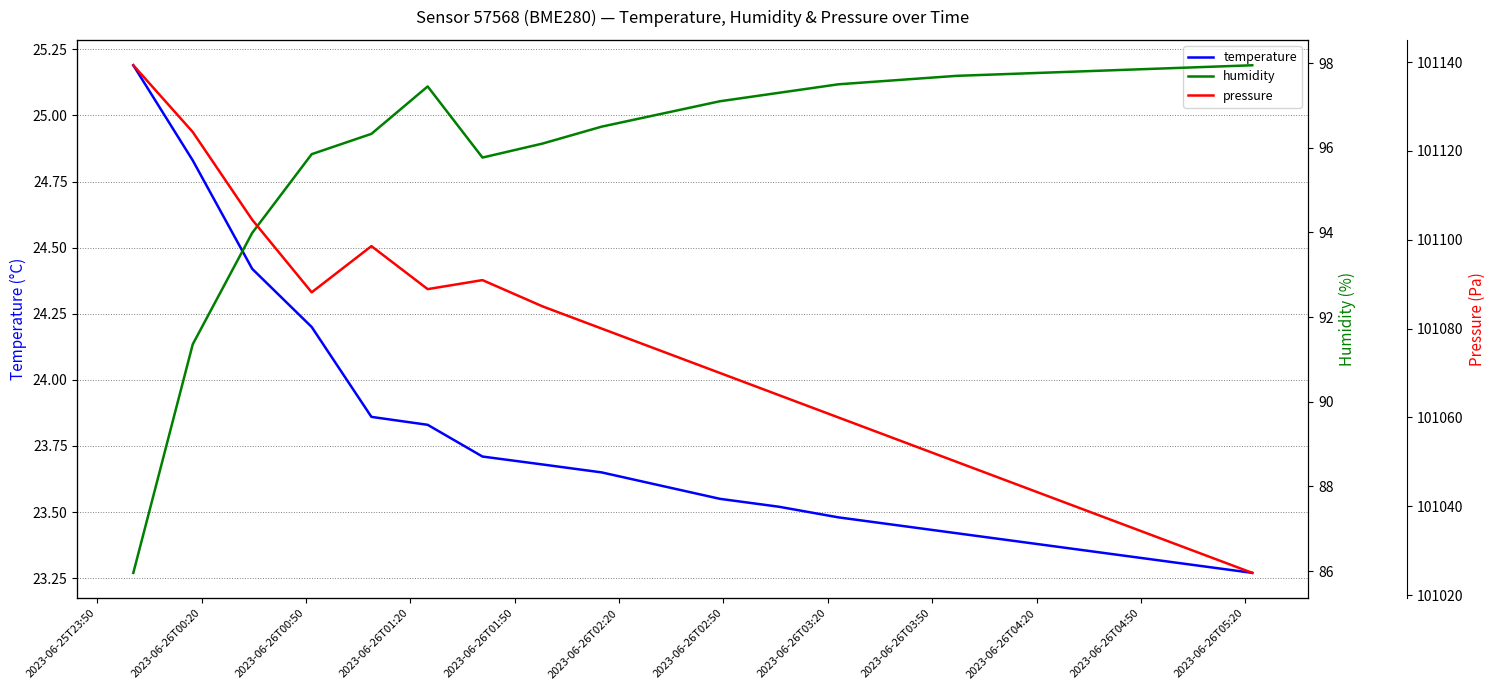

True or false: pressure and temperature intersect in this chart.

False